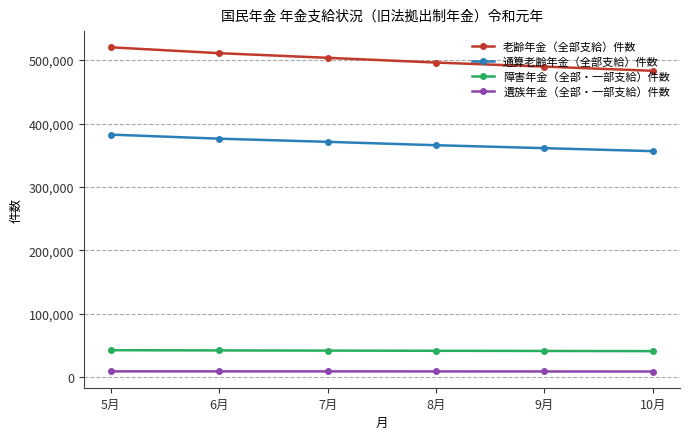

List the series in order of their peak value, lowest first.

遺族年金（全部・一部支給）件数, 障害年金（全部・一部支給）件数, 通算老齢年金（全部支給）件数, 老齢年金（全部支給）件数